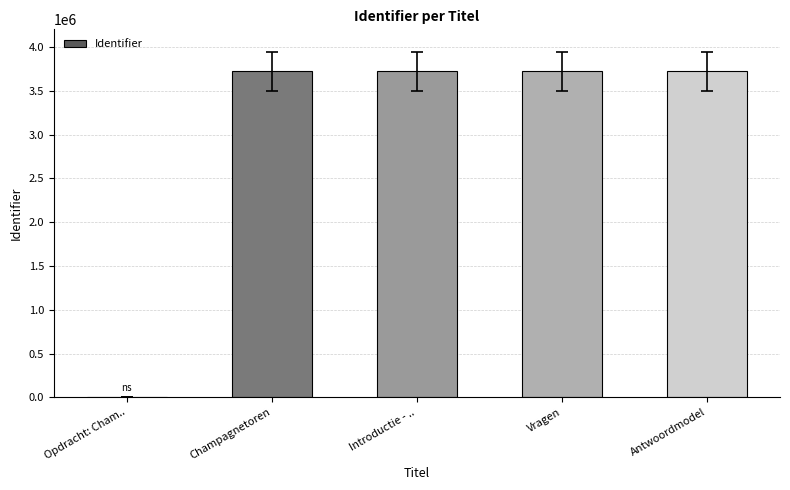

What is the change in value from Opdracht: Cham.. to Introductie - ..?

+3719827